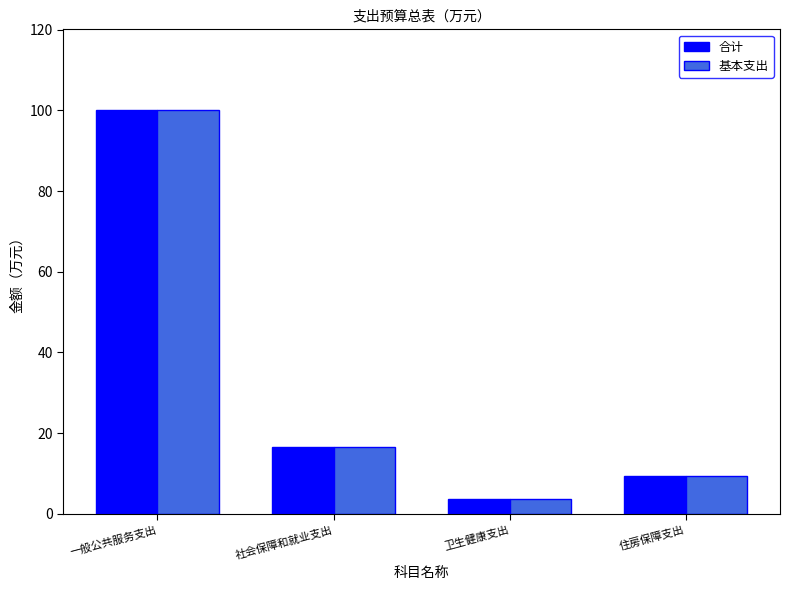

What is the average value of the 基本支出 series?

32.4